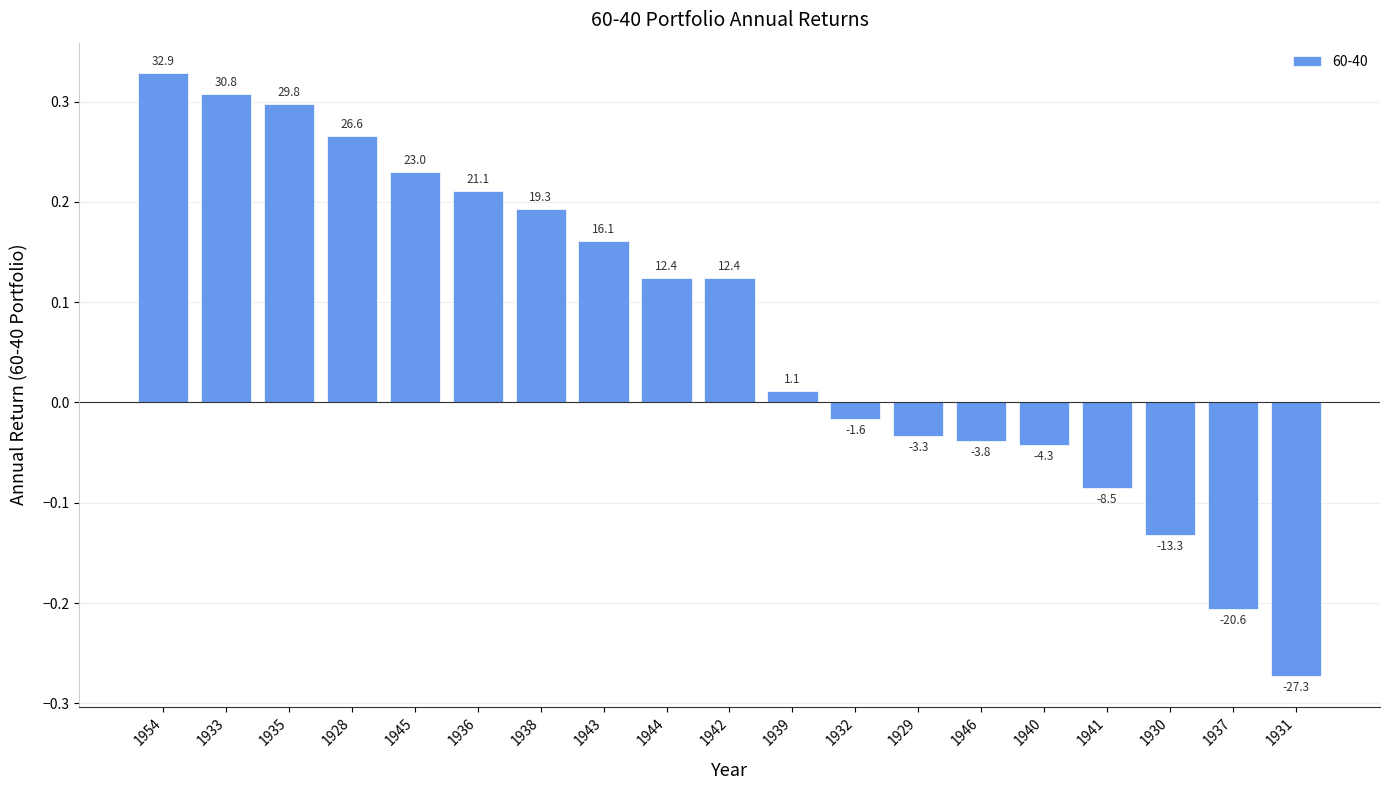

Does the chart contain any negative values?

Yes